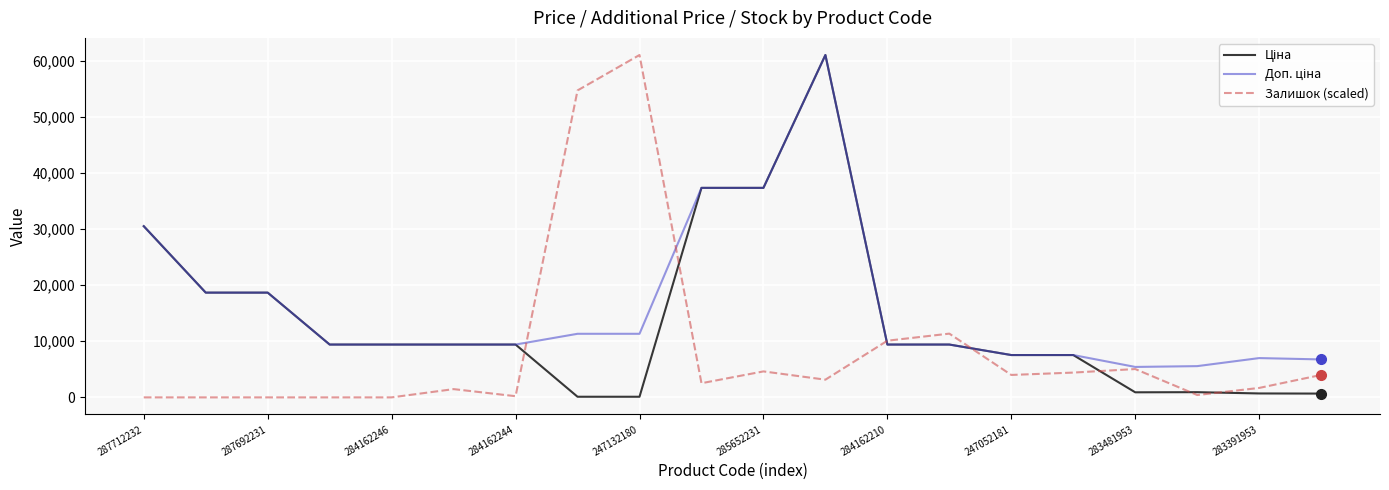

Which series has the largest range (max minus min)?

Залишок (scaled)